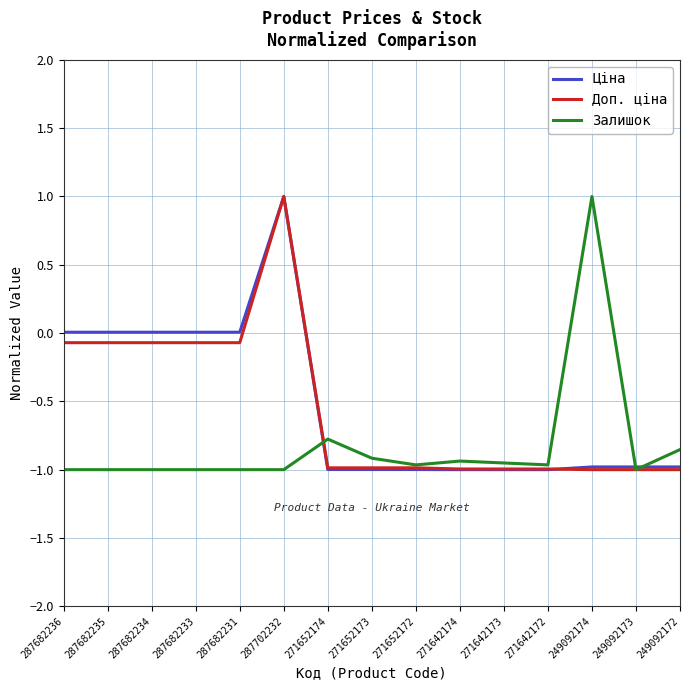

Does the chart have visible grid lines?

Yes